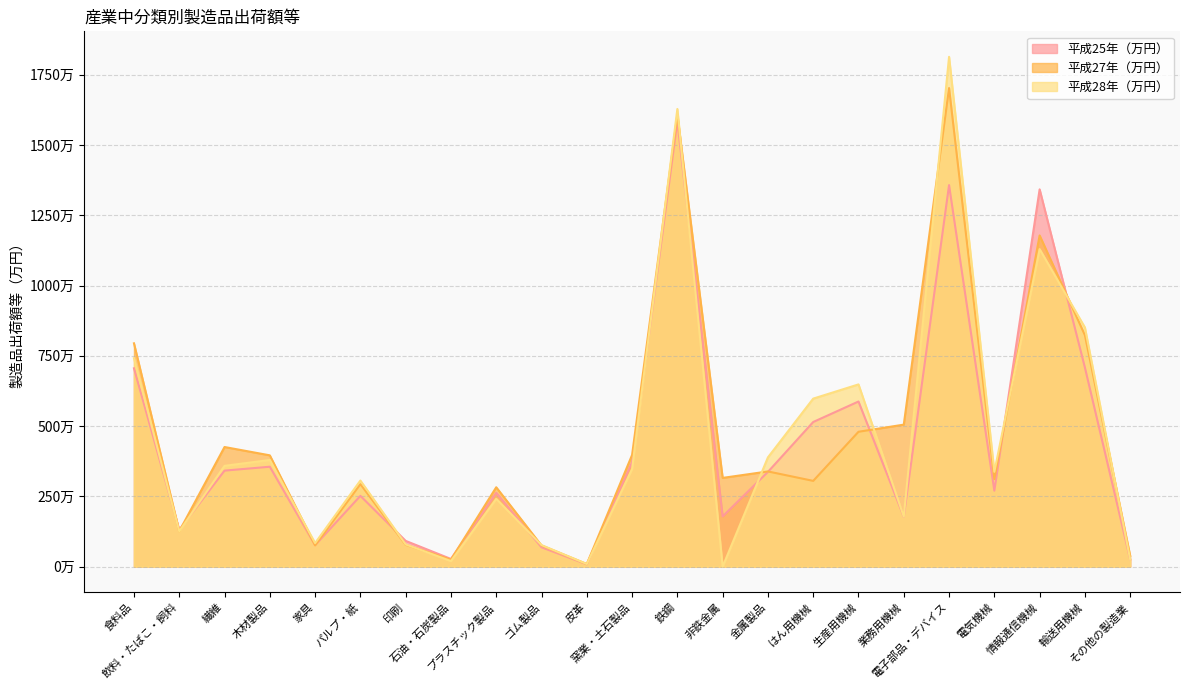

True or false: 平成28年（万円） has a value of 2412871 at プラスチック製品.

True